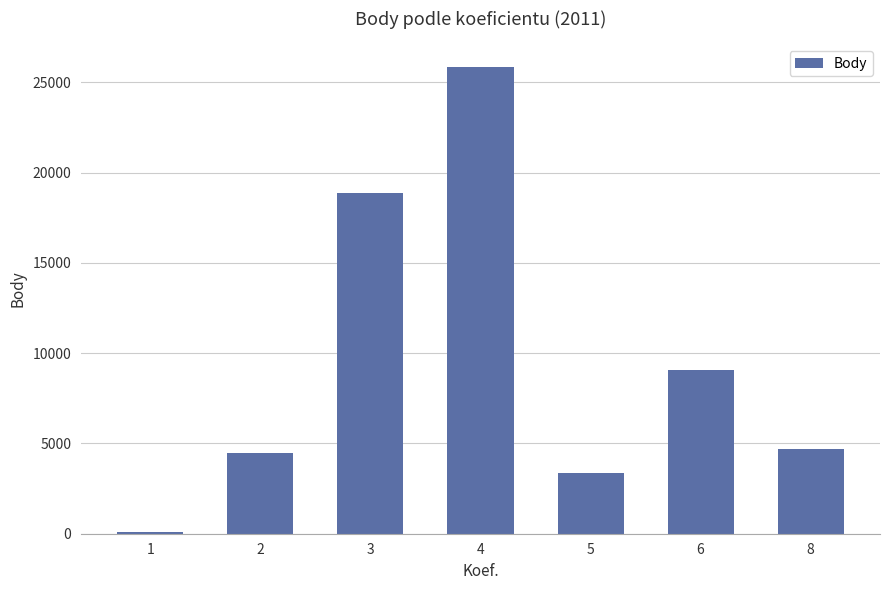

The value at 6 is 14111. True or false?

False